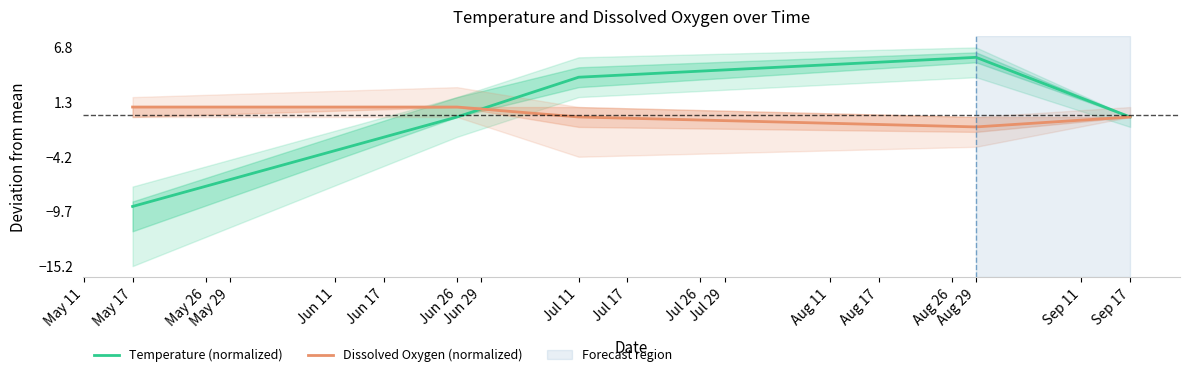

Which series has the widest spread of values?

Temperature (normalized)